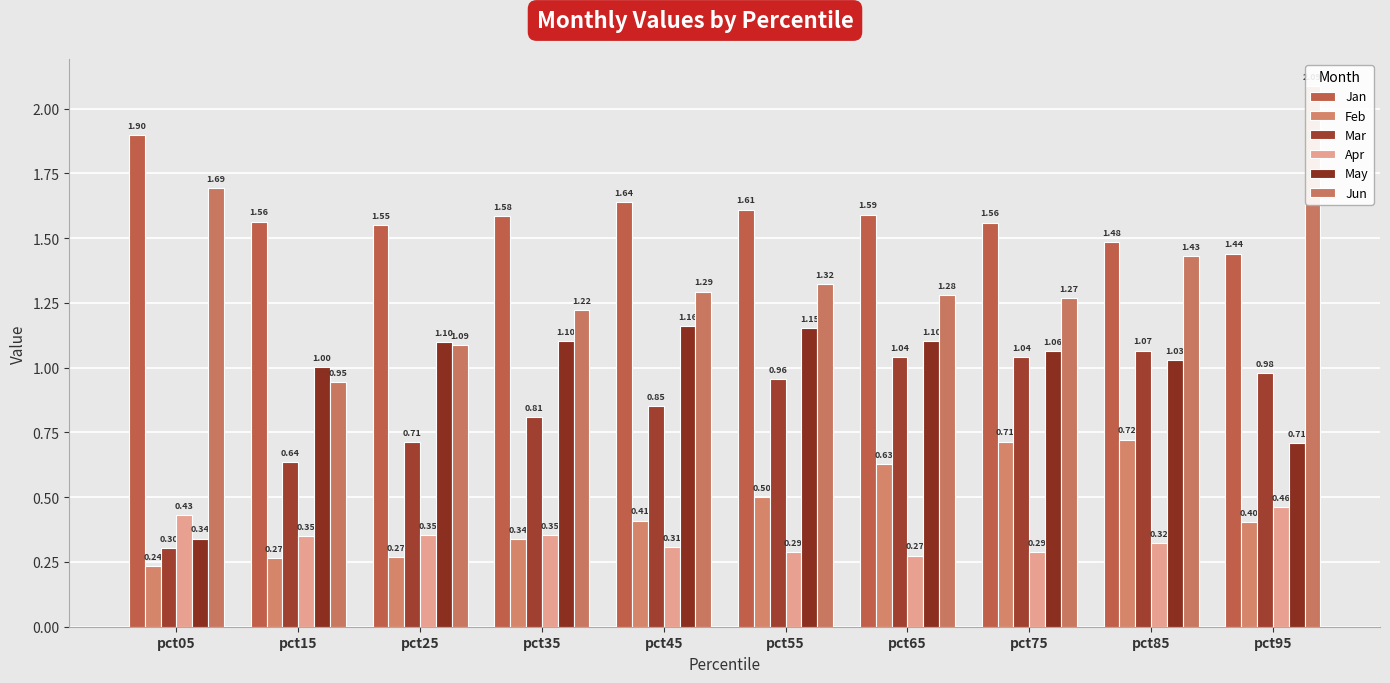

Reading left to right, extract all data points from this chart.

Jan: 1.9	1.6	1.5	1.6	1.6	1.6	1.6	1.6	1.5	1.4
Feb: 0.2	0.3	0.3	0.3	0.4	0.5	0.6	0.7	0.7	0.4
Mar: 0.3	0.6	0.7	0.8	0.9	1.0	1.0	1.0	1.1	1.0
Apr: 0.4	0.4	0.4	0.4	0.3	0.3	0.3	0.3	0.3	0.5
May: 0.3	1.0	1.1	1.1	1.2	1.2	1.1	1.1	1.0	0.7
Jun: 1.7	0.9	1.1	1.2	1.3	1.3	1.3	1.3	1.4	2.1